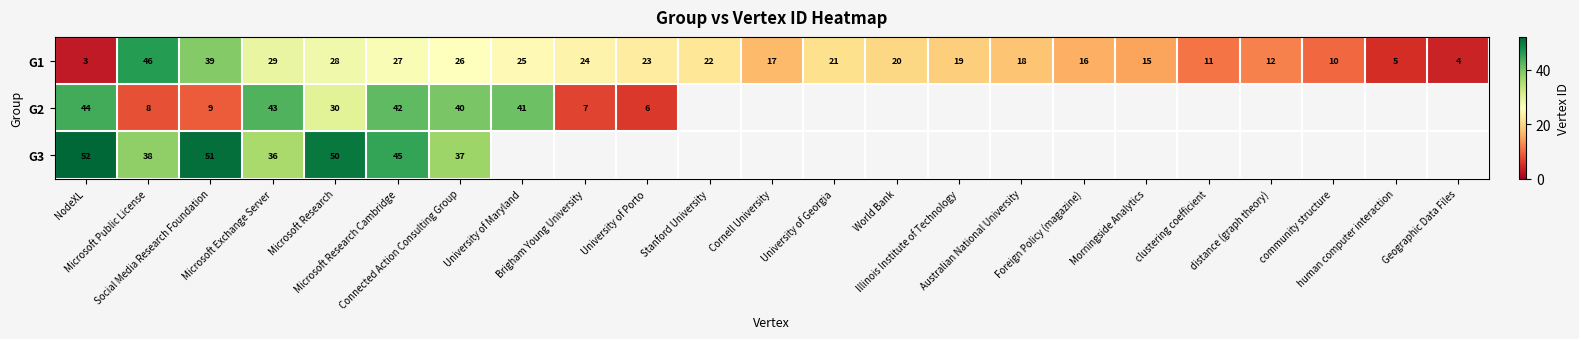

Which category has the lowest value in the G1 series?

NodeXL